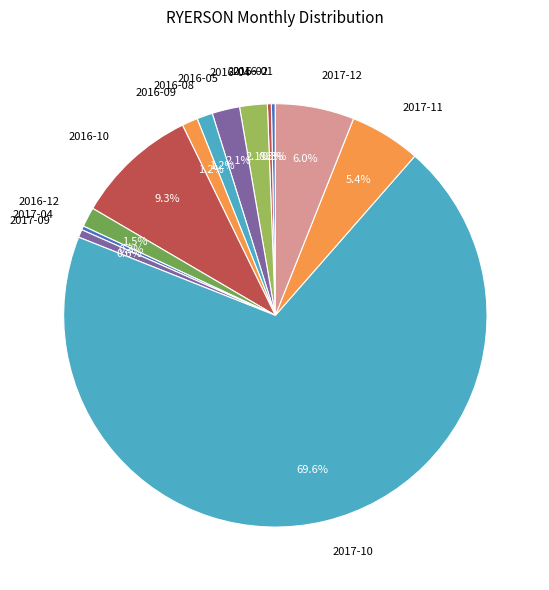

What is the ratio of the value at 2017-12 to the value at 2017-10?

0.1